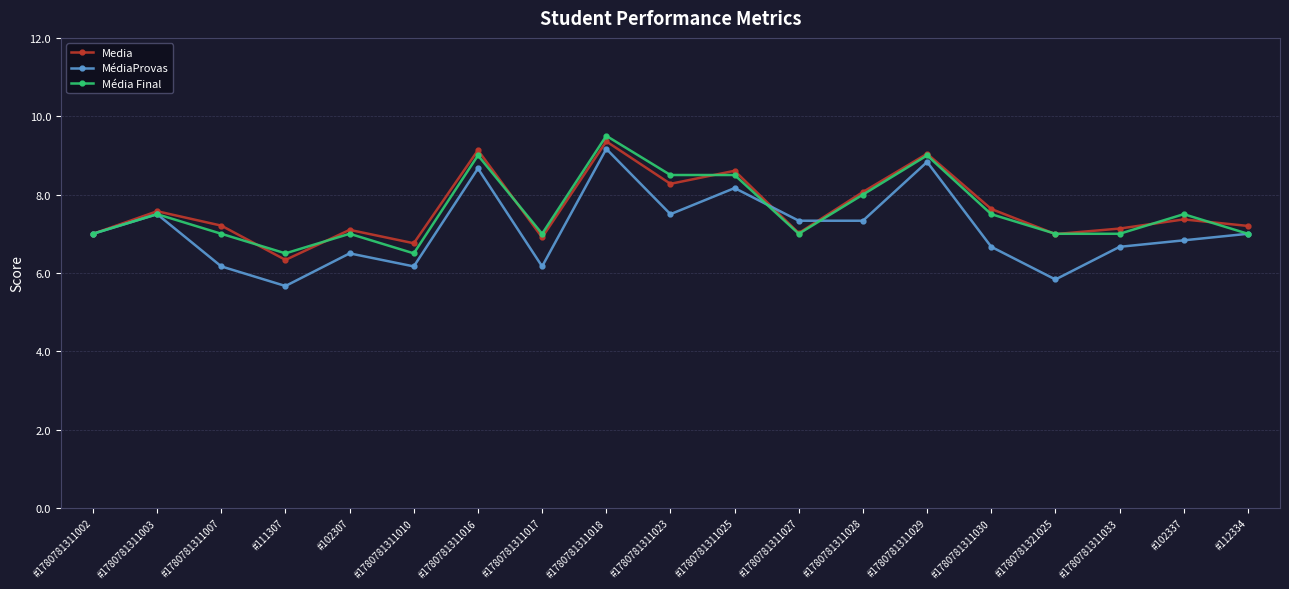

What is the spread (max minus min) of values at #1780781311030?

1.0